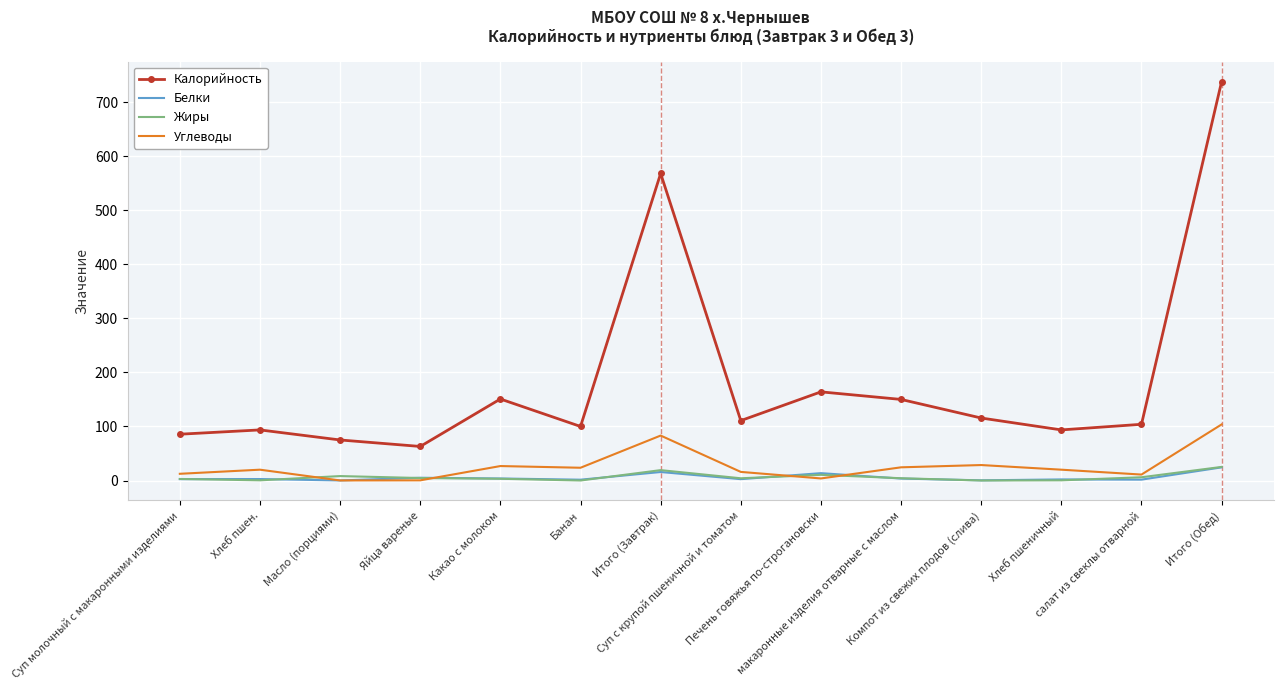

True or false: Калорийность and Жиры cross at least once.

False